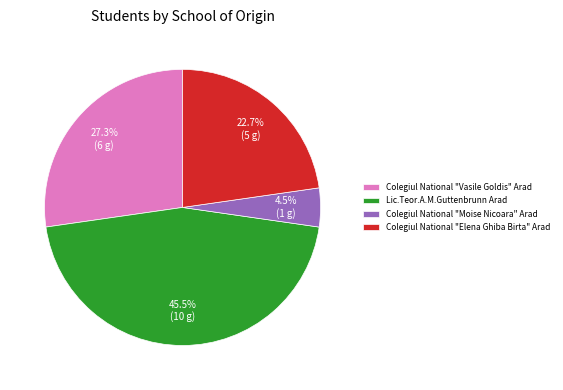

Rank the categories by value from highest to lowest.

Lic.Teor.A.M.Guttenbrunn Arad, Colegiul National "Vasile Goldis" Arad, Colegiul National "Elena Ghiba Birta" Arad, Colegiul National "Moise Nicoara" Arad